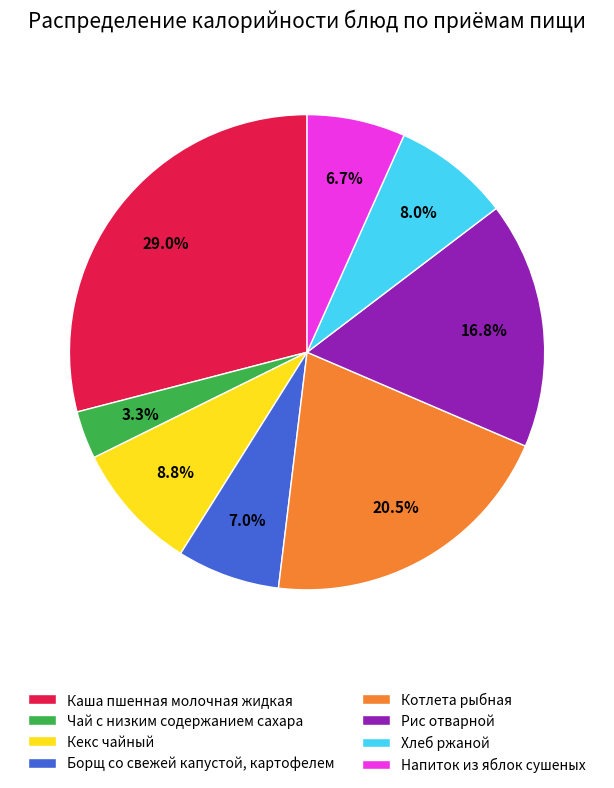

To the nearest percent, what is the difference between the largest and smallest slice percentages?

26%